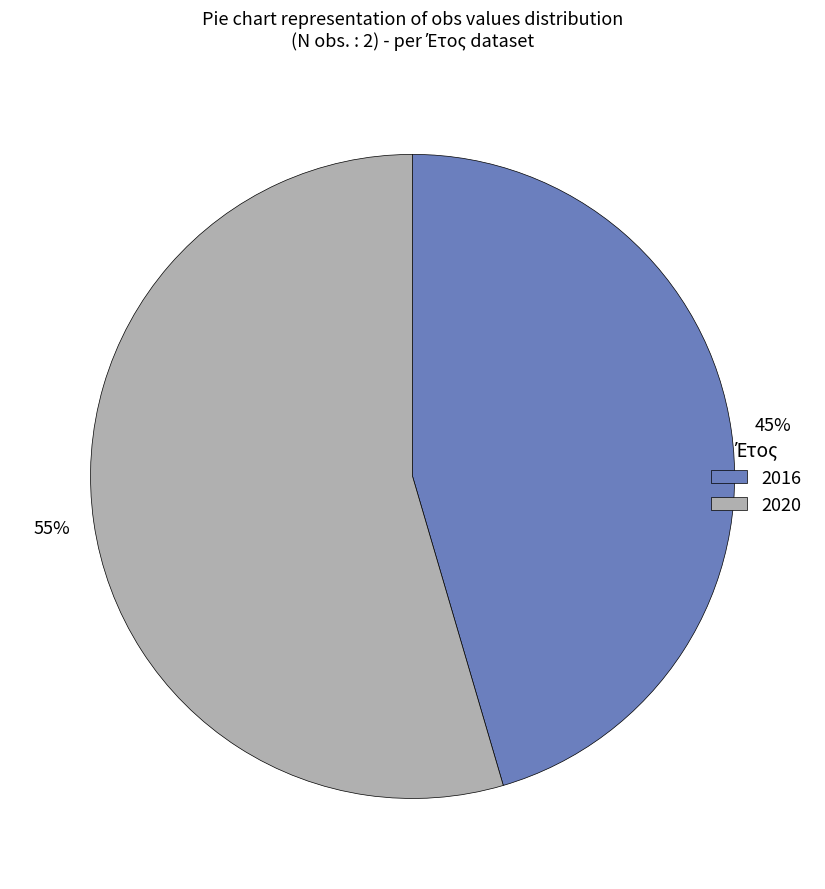

How many slices are in this pie chart?

2